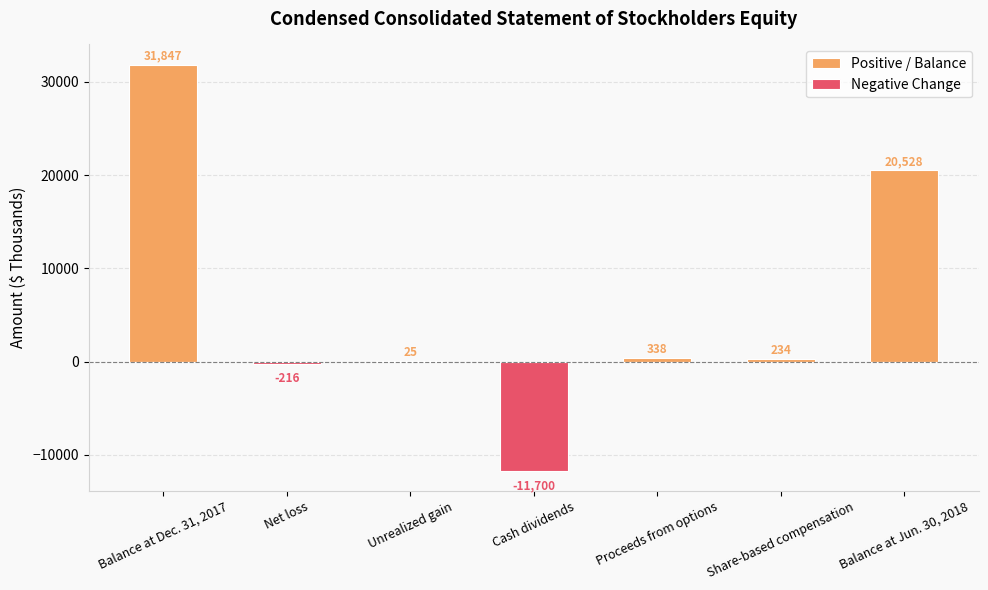

At which category is the sum across all series the highest?

Balance at Dec. 31, 2017